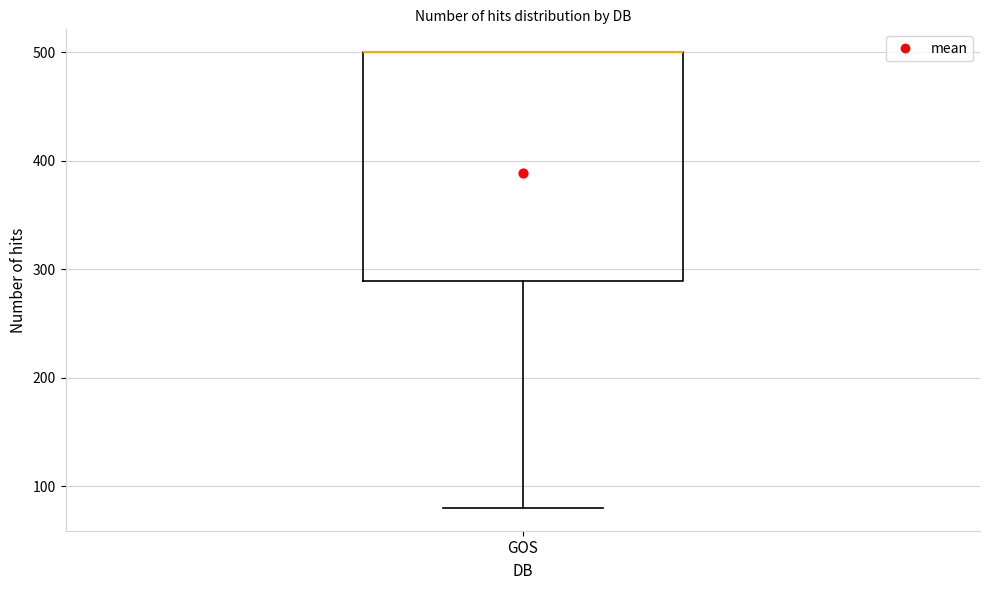

Read this box plot against the y-axis: the position of the median line, the range covered by the box, and the ends of both whiskers. The values are not printed on the chart, so give them approximately, as read against the axis.

median 500 (drawn on the box's upper edge), box 290 to 500, whiskers 80 to 500